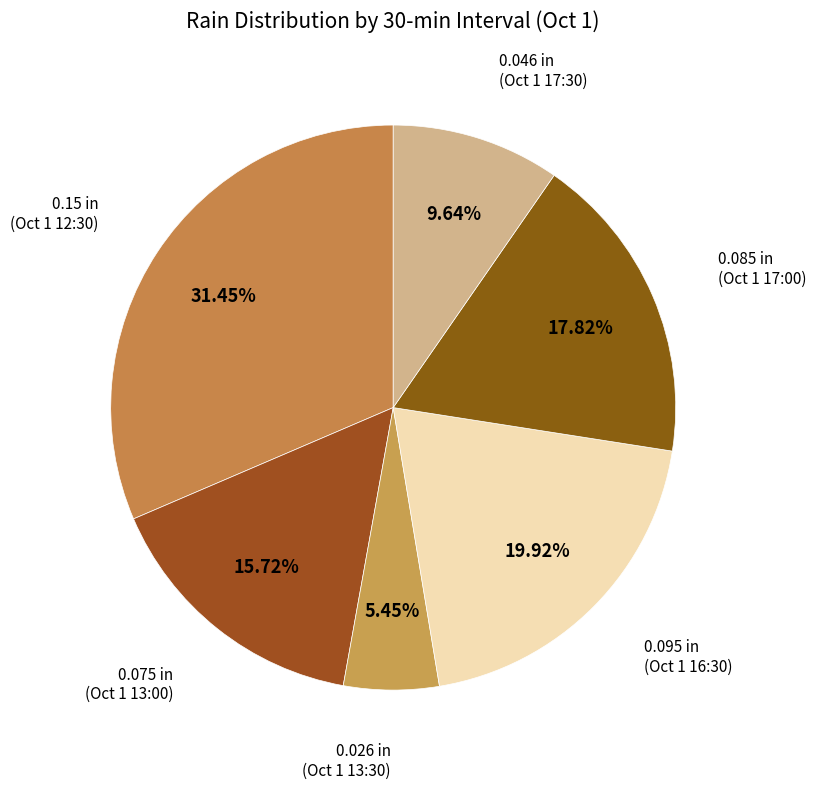

Which slice is the smallest?

Rain > 0 (0.026 in)